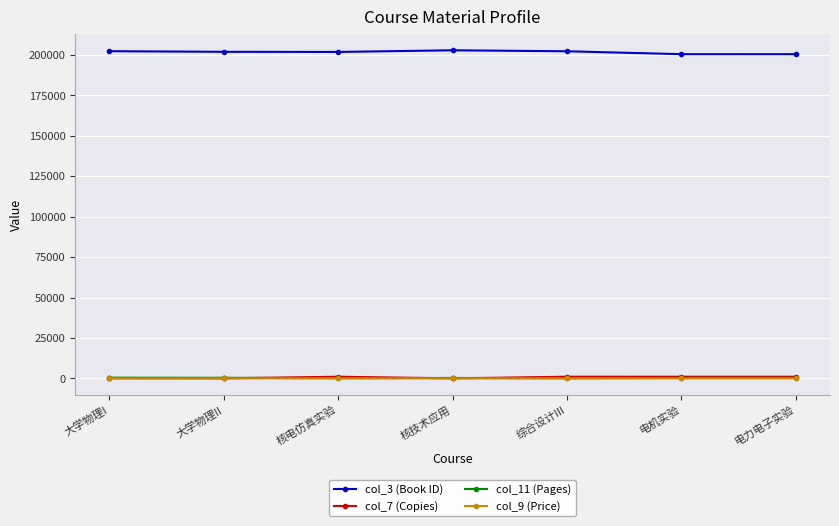

Count the number of categories in the chart.

7